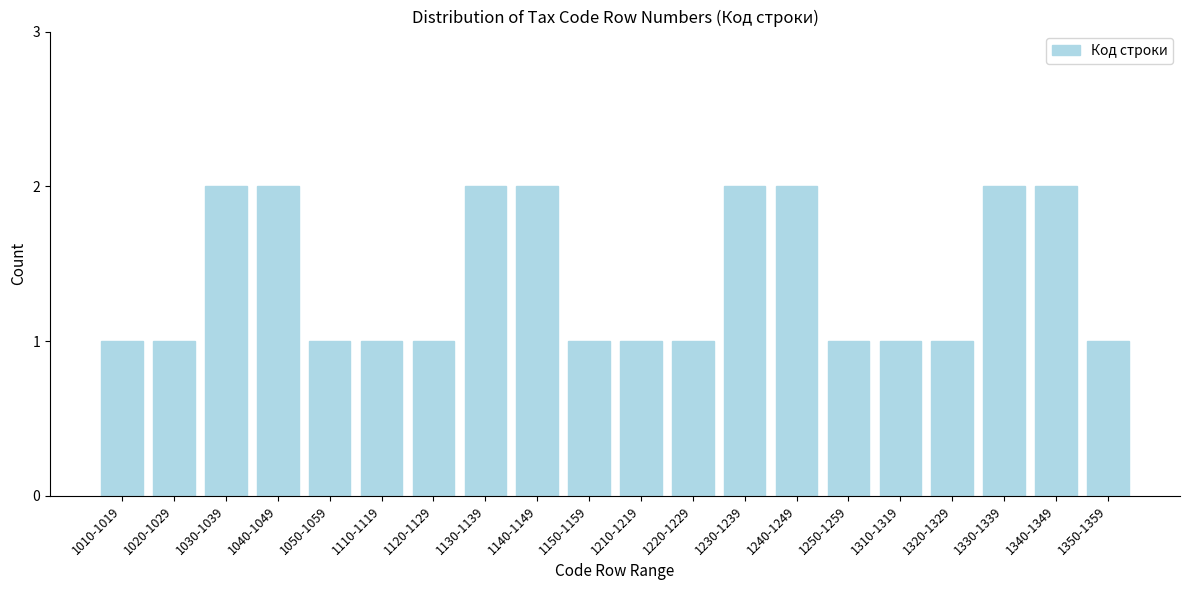

Reading left to right, extract all data points from this chart.

1	1	2	2	1	1	1	2	2	1	1	1	2	2	1	1	1	2	2	1